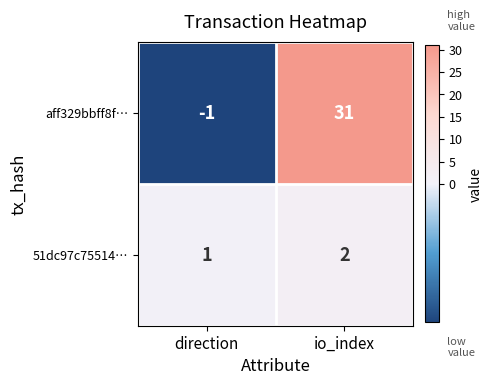

What is the sum of the 51dc97c75514… values at io_index and direction?

3